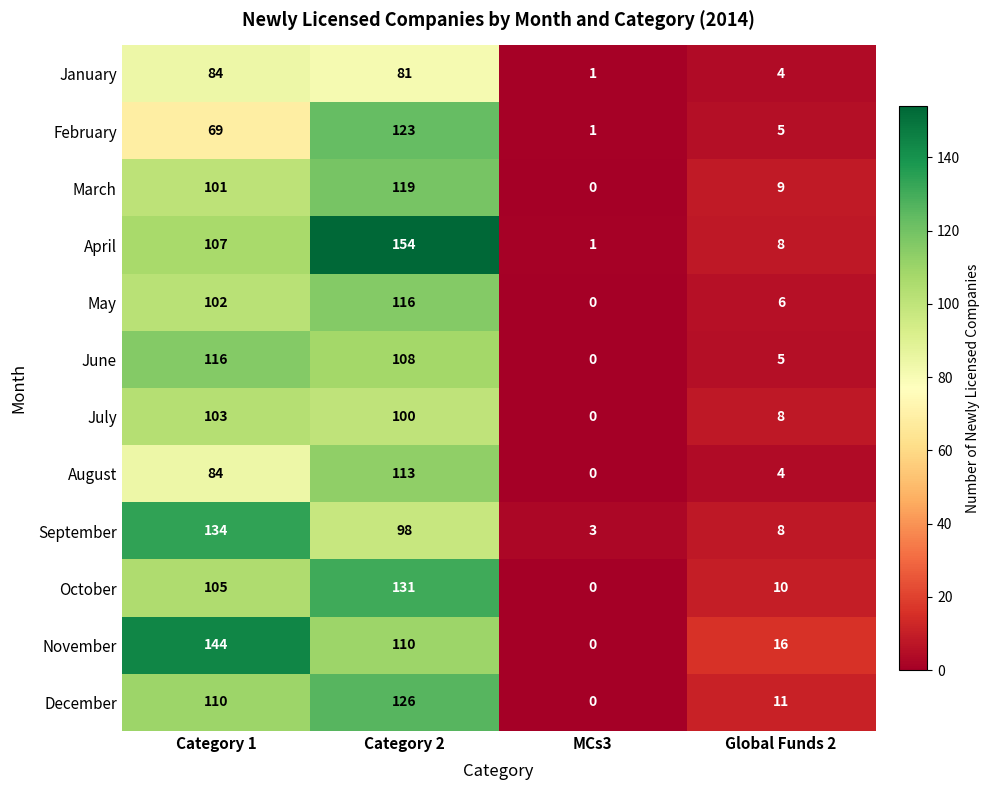

Which series changed the most between Category 1 and Category 2?

February